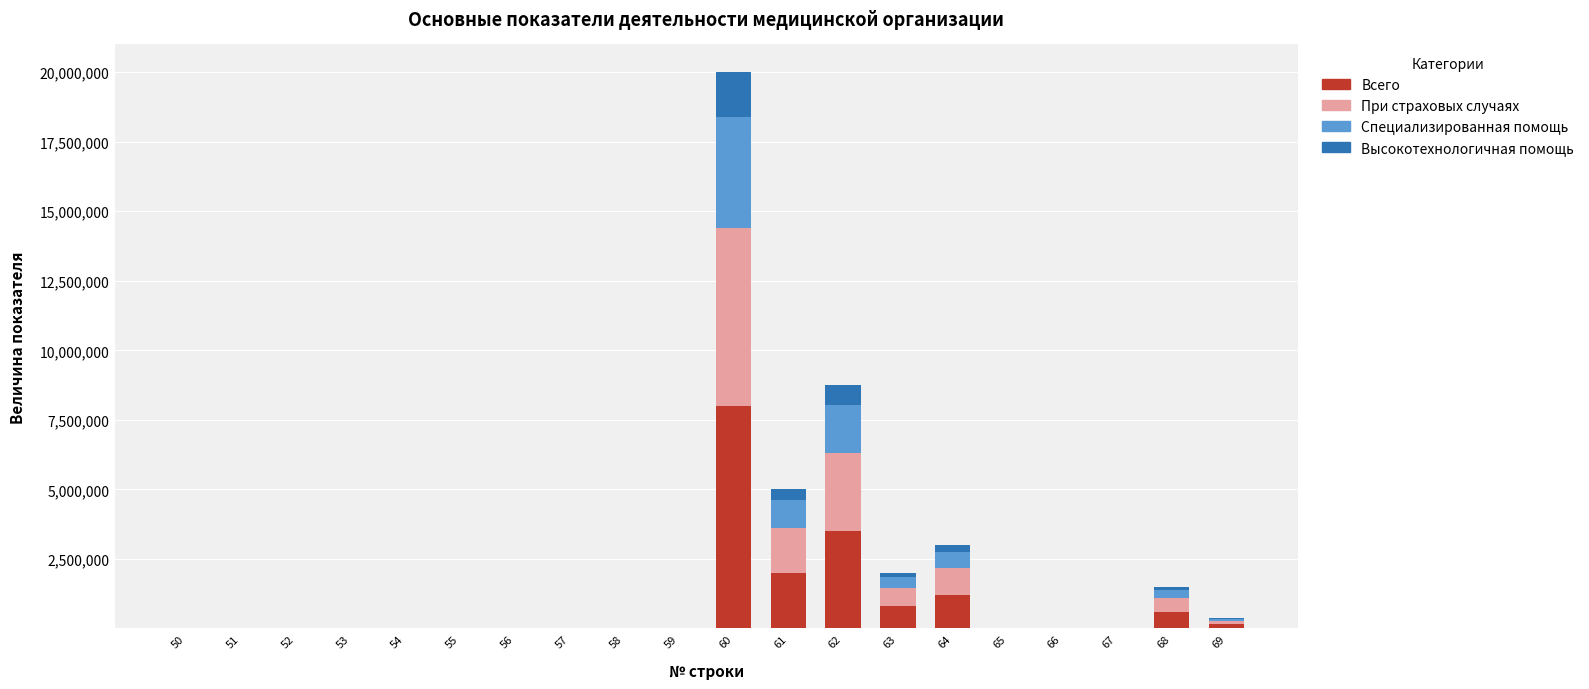

At which category is the sum across all series the highest?

60